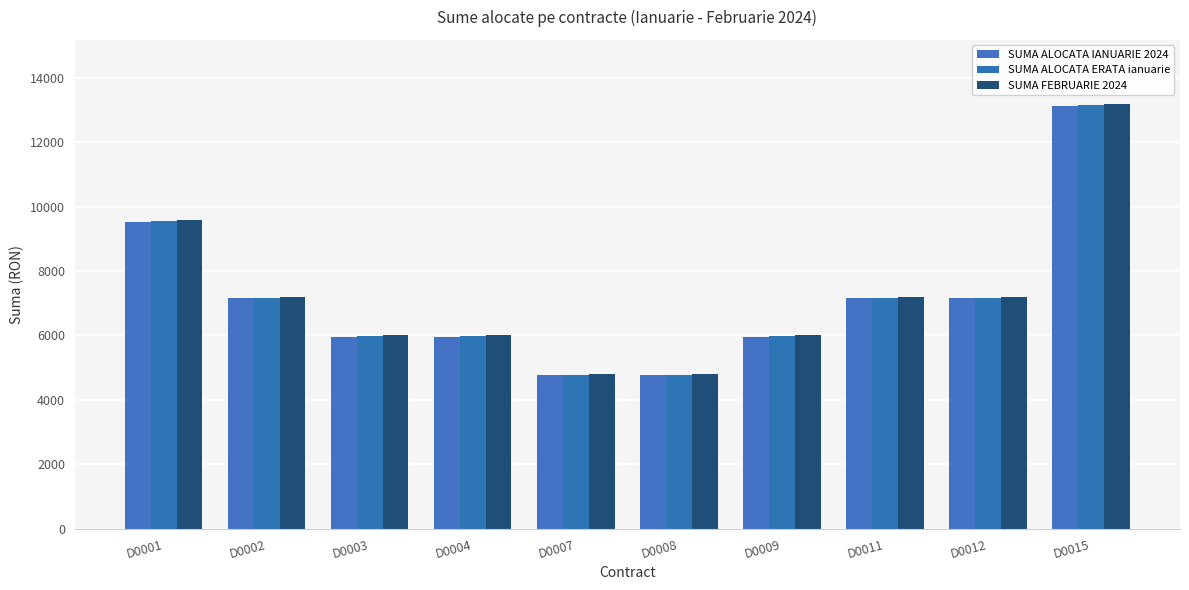

How many series are shown in this chart?

3